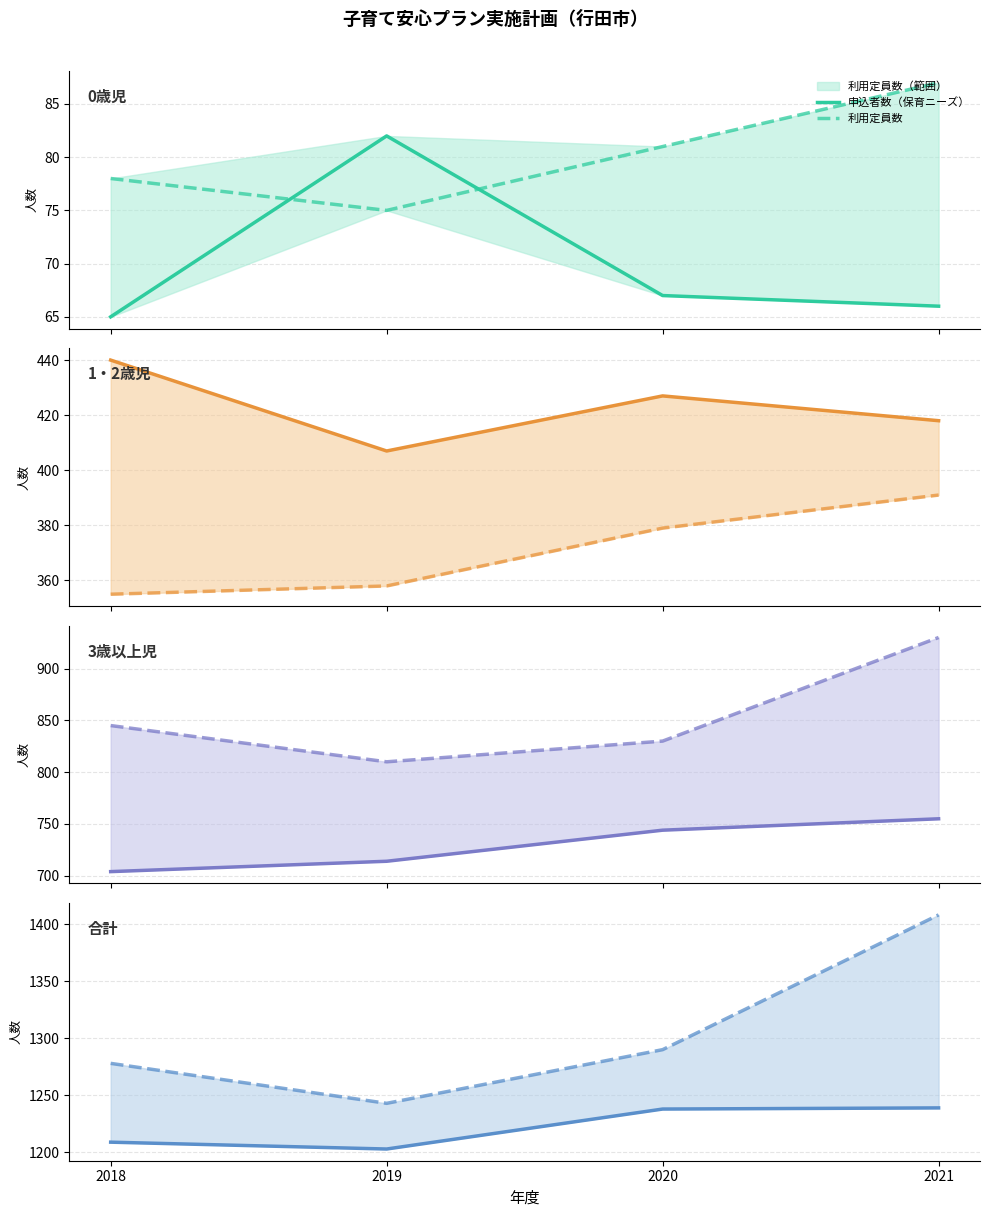

True or false: 申込者数（保育ニーズ） and 利用定員数 cross at least once.

False